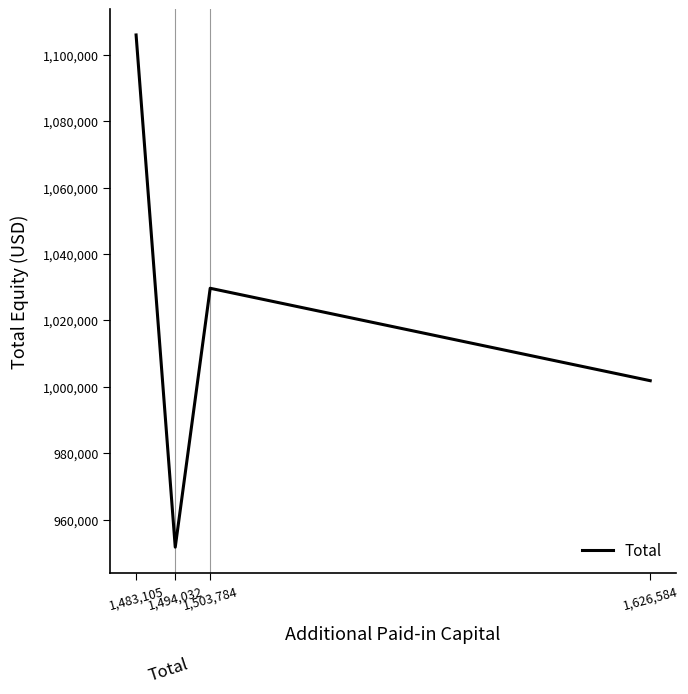

What is the approximate value at 1,503,784?

1029699